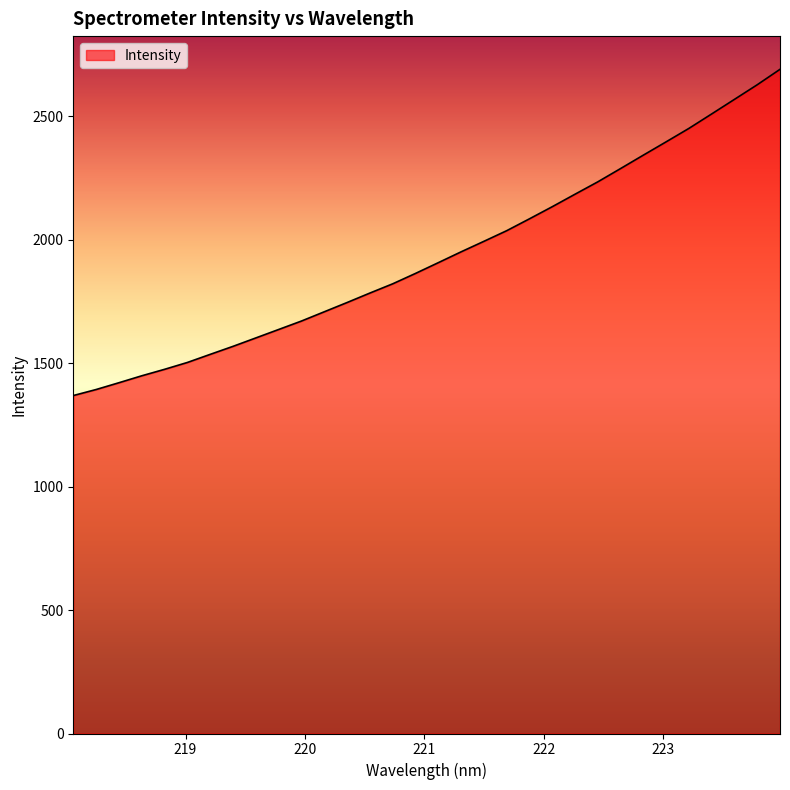

What is the minimum value shown in the chart?

1369.3